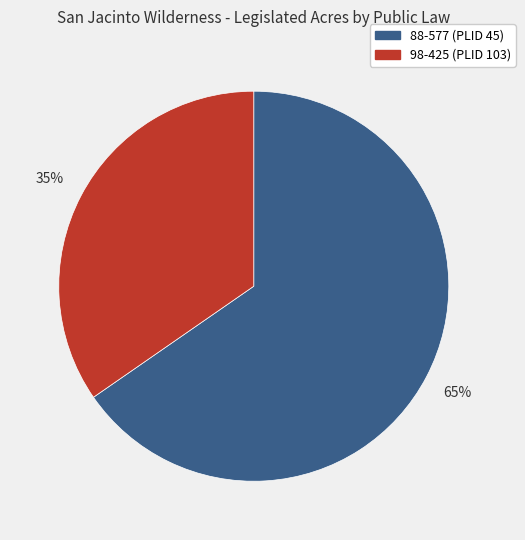

Does any single category account for the majority?

Yes